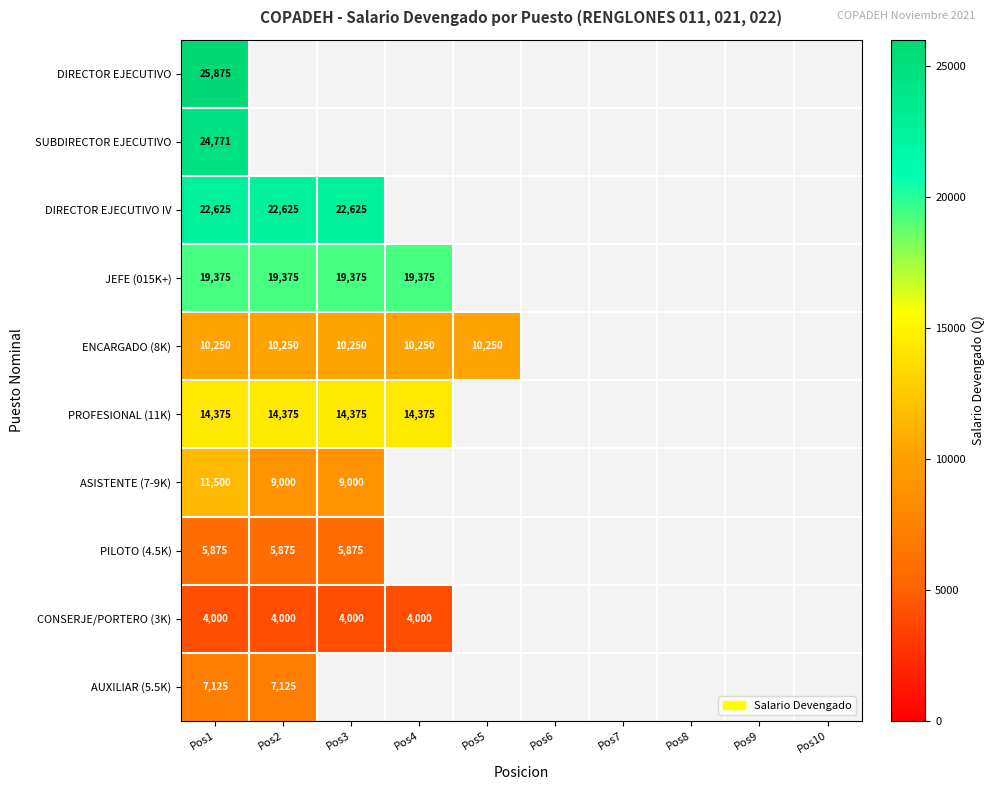

At Pos1, list the series in order from smallest to largest.

CONSERJE/PORTERO (3K), PILOTO (4.5K), AUXILIAR (5.5K), ENCARGADO (8K), ASISTENTE (7-9K), PROFESIONAL (11K), JEFE (015K+), DIRECTOR EJECUTIVO IV, SUBDIRECTOR EJECUTIVO, DIRECTOR EJECUTIVO